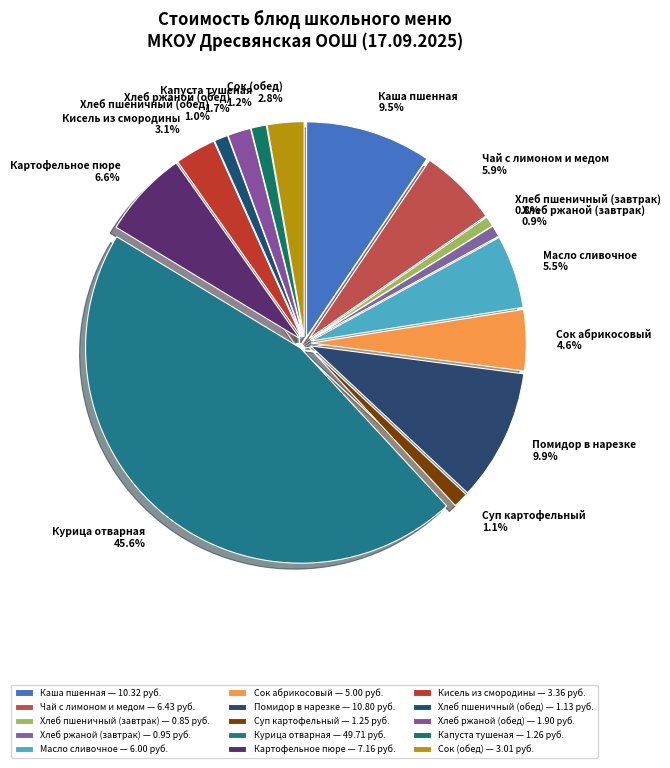

Does Каша пшенная represent more than half of the total?

No